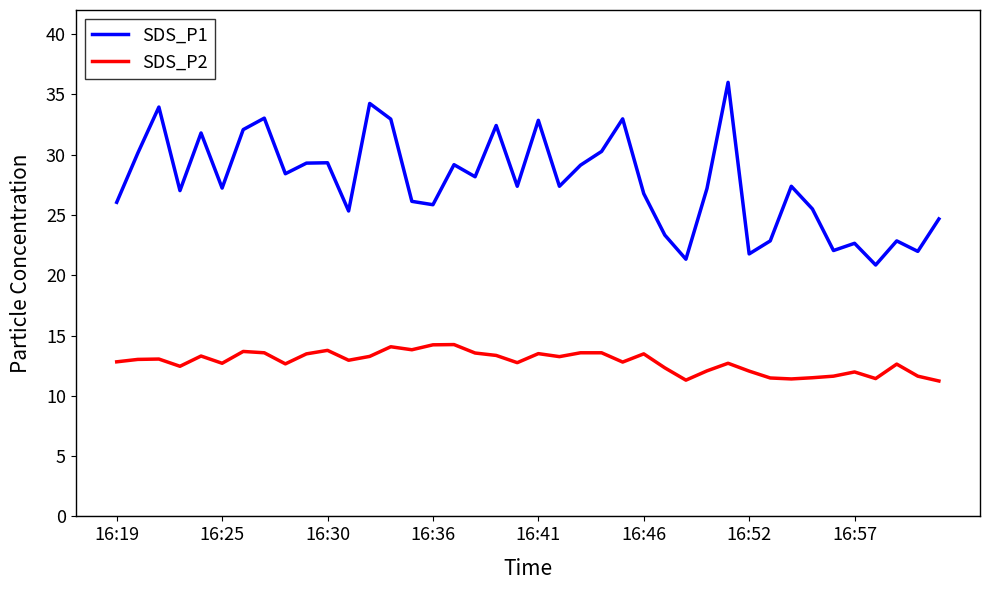

Which series has the largest total across all categories?

SDS_P1